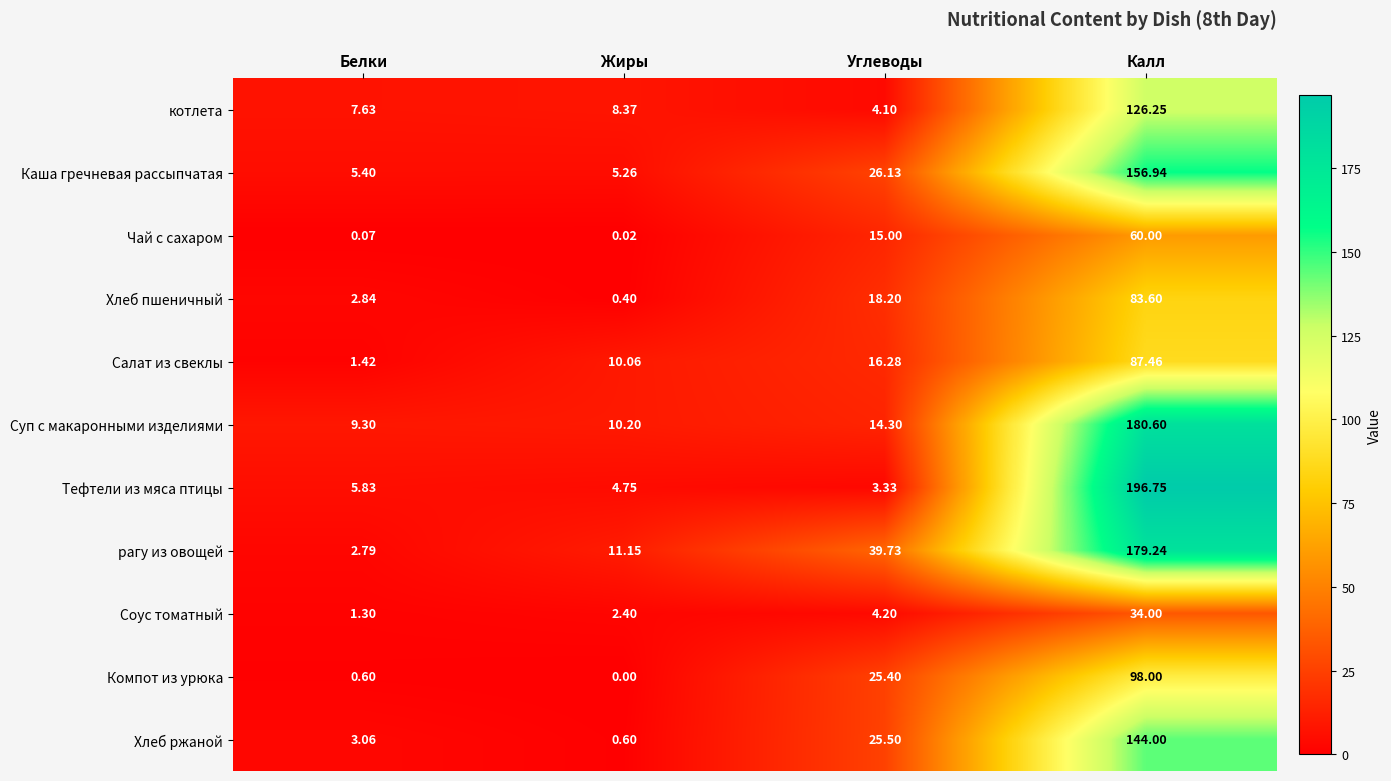

Which series has the largest range (max minus min)?

Тефтели из мяса птицы